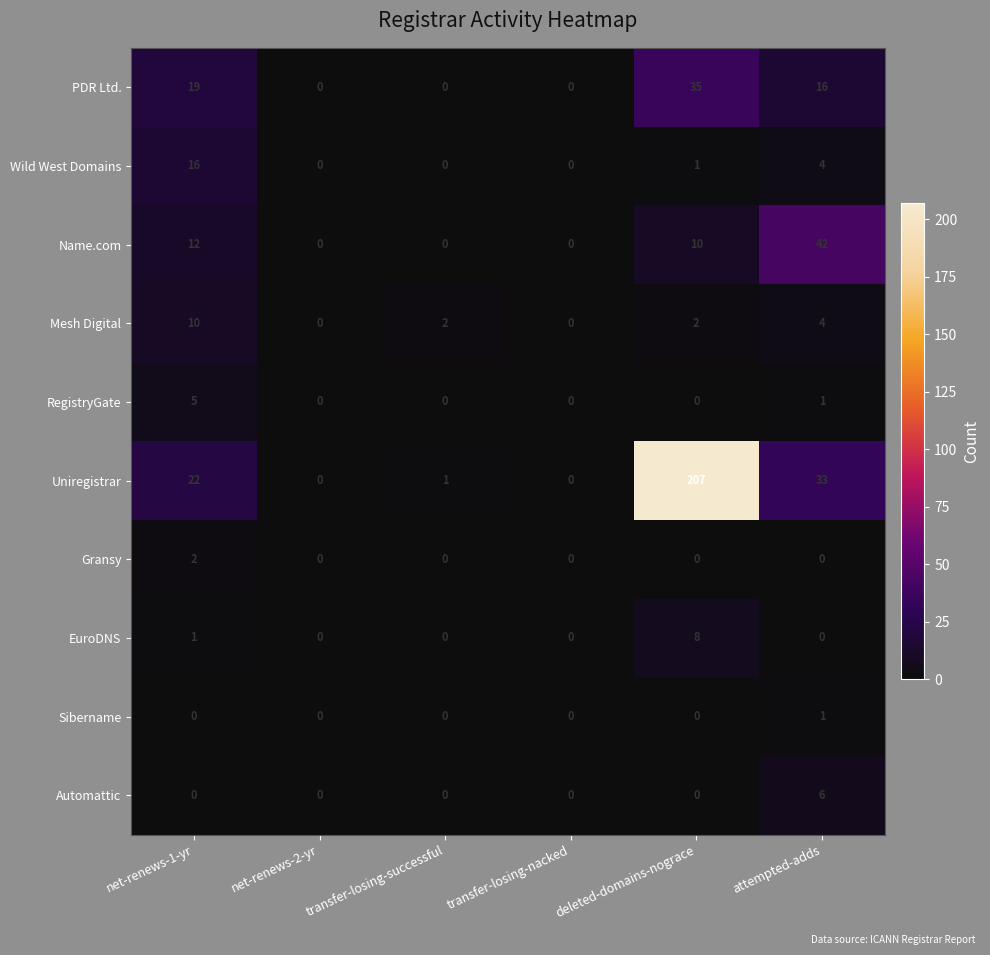

What is the difference between the second highest and minimum values in the Wild West Domains series?

4